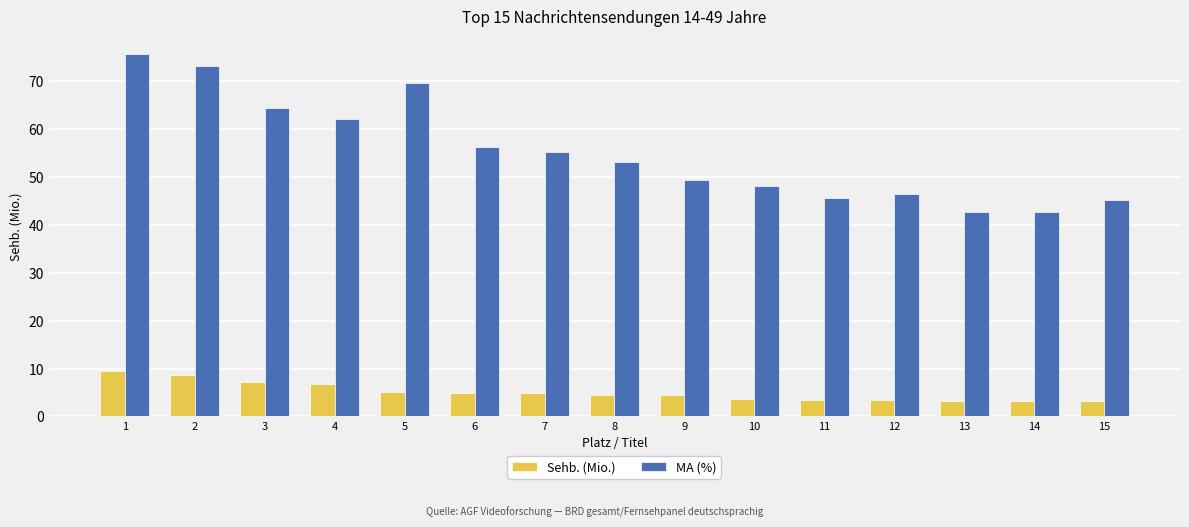

What is the total value across all series at 13?

45.8